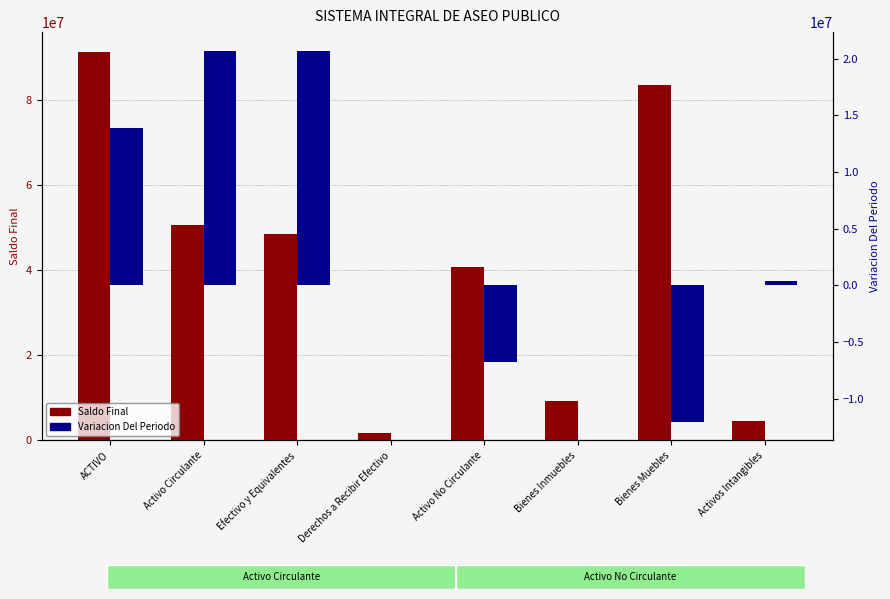

Reading right to left, transcribe all the data shown in this chart.

Saldo Final: 4675447.7	83609601.7	9287312.8	40864945.7	1768835.9	48424388.0	50543223.9	91408169.6
Variacion Del Periodo: 385998.4	-12061985.5	0.0	-6792691.6	7748.0	20708281.2	20692804.5	13900112.8